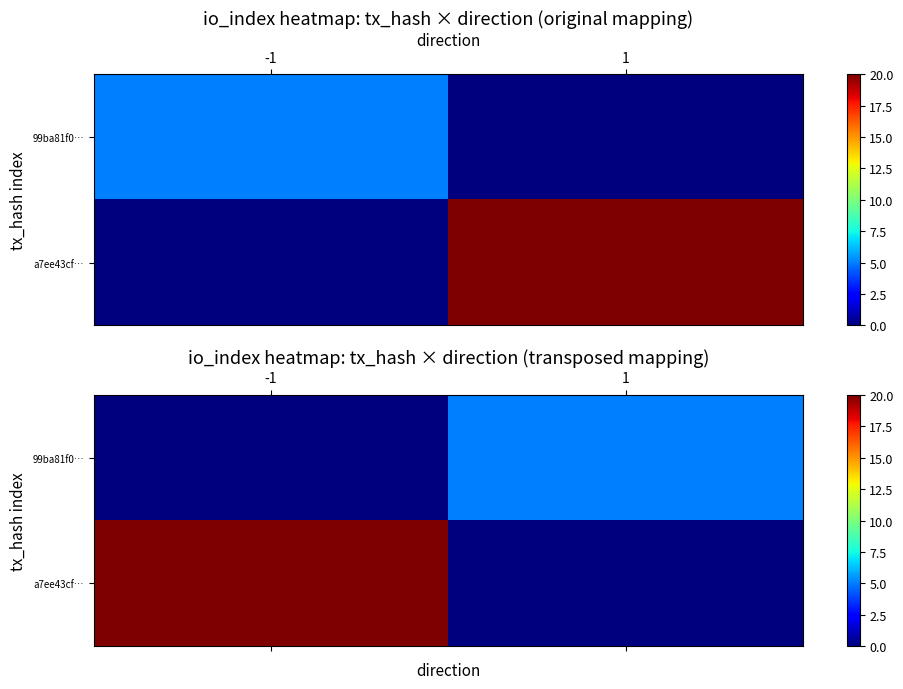

How many distinct data groups are displayed?

2